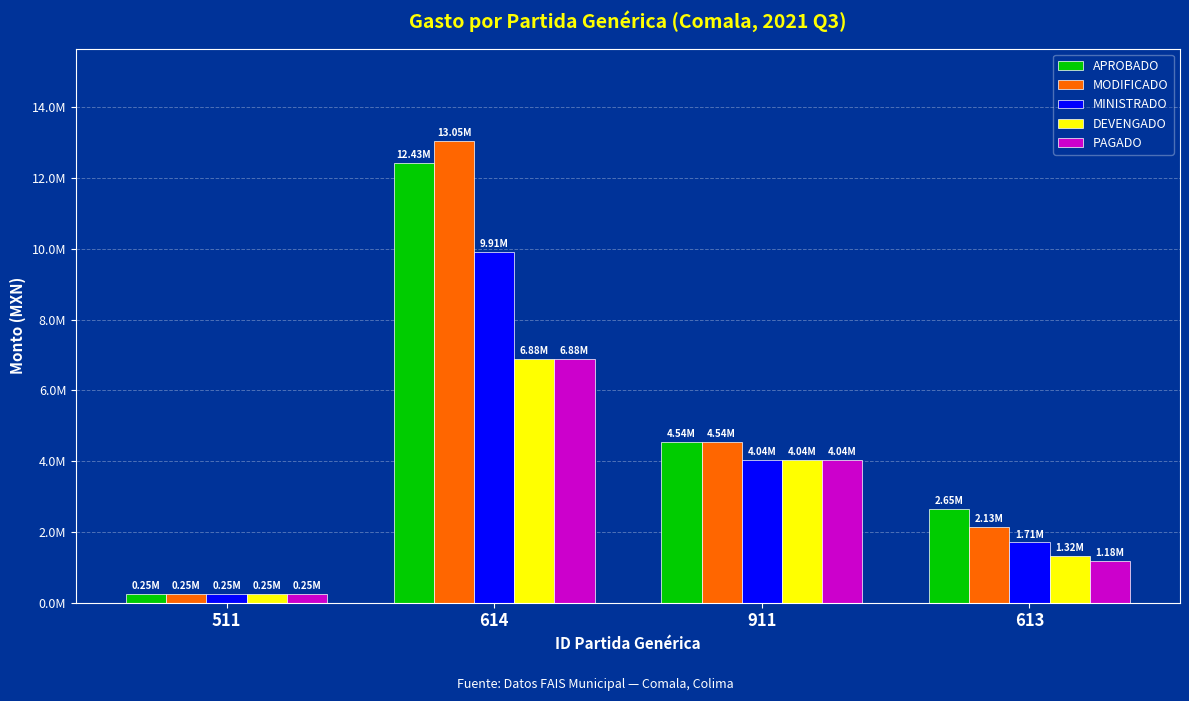

At which category is the sum across all series the highest?

614